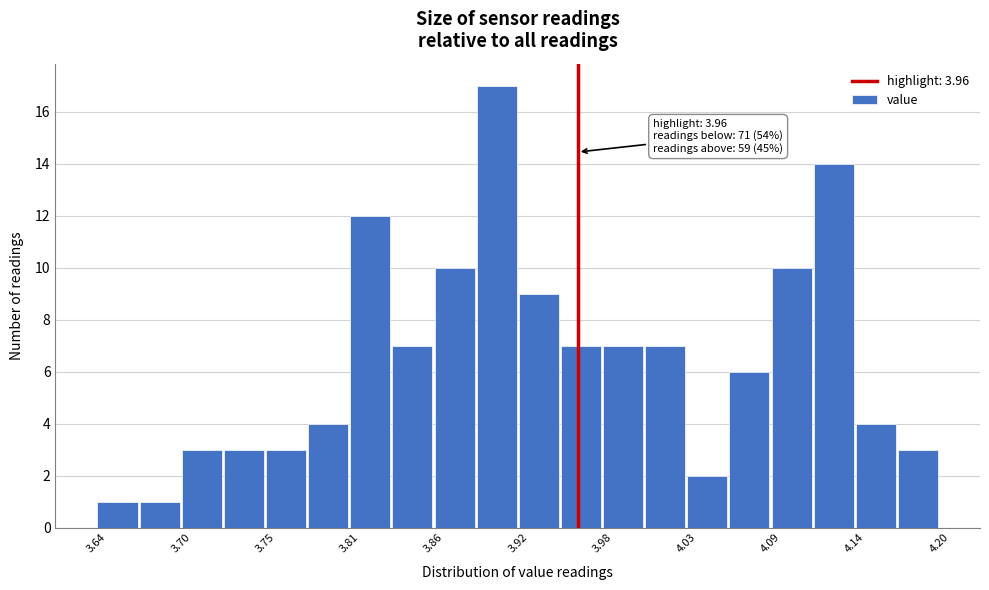

Read against the x-axis, roughly where is the centre of the tallest bar?

3.91